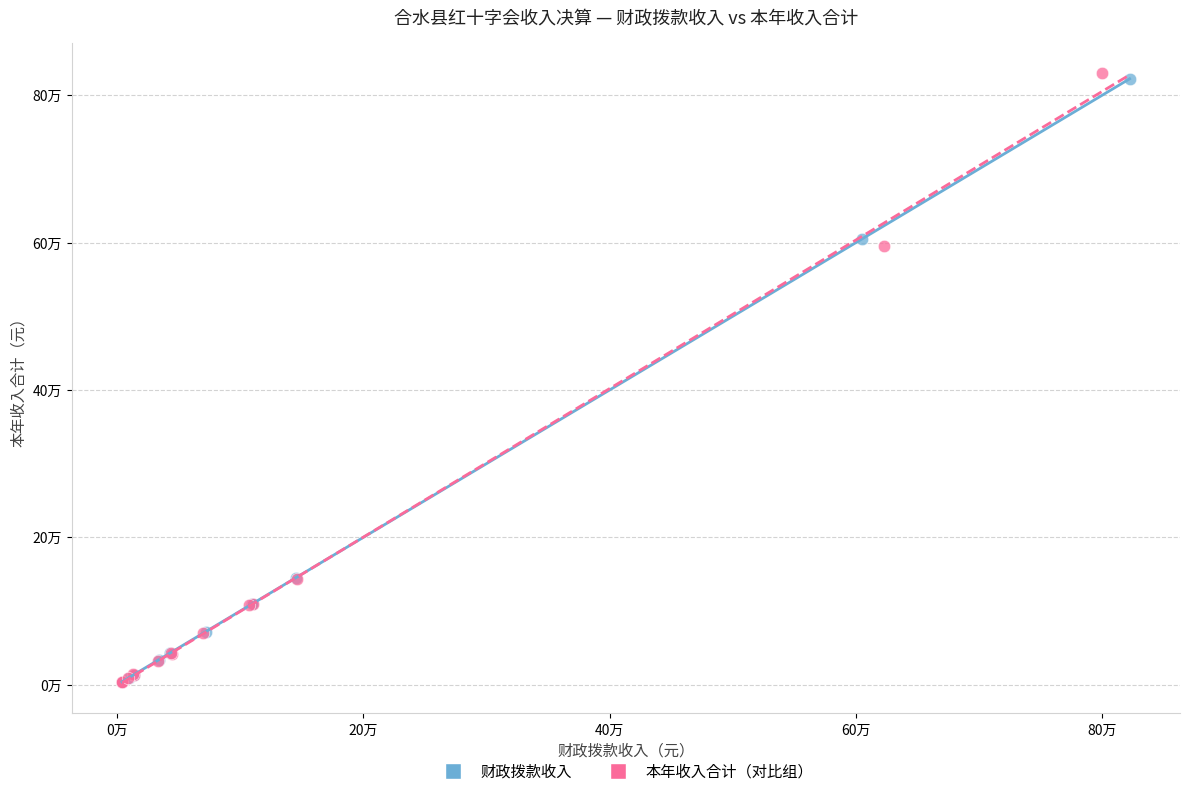

What are all the series names shown in the legend?

财政拨款收入, 本年收入合计（对比组）